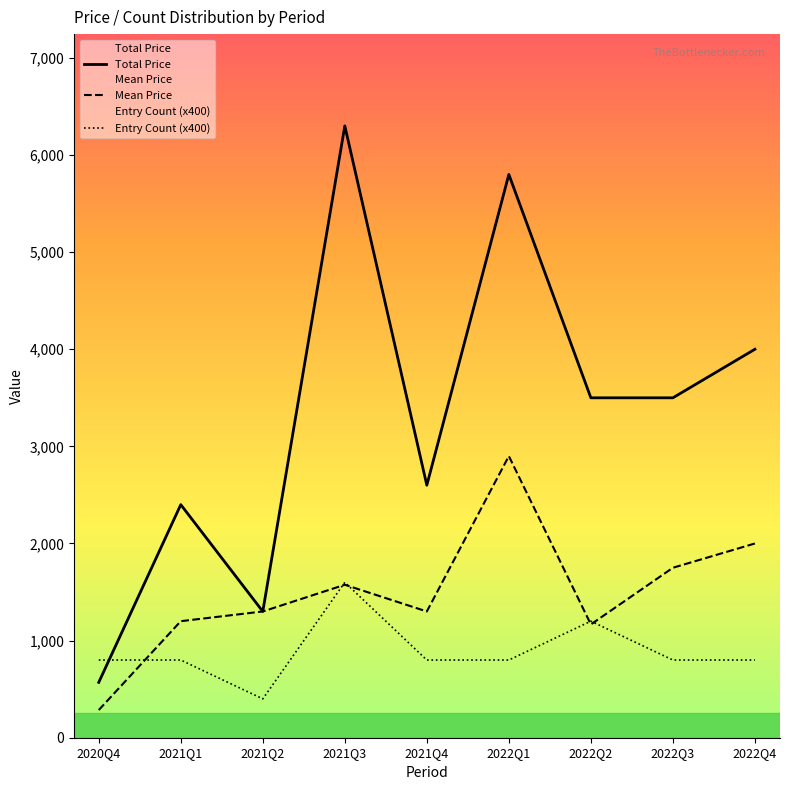

What are all the series names shown in the legend?

Total Price, Mean Price, Entry Count (x400)